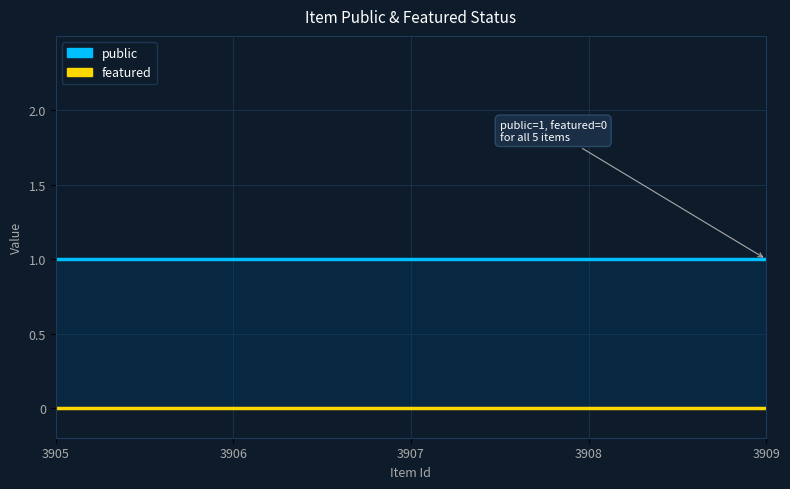

What is the total value across all series at 3908?

1